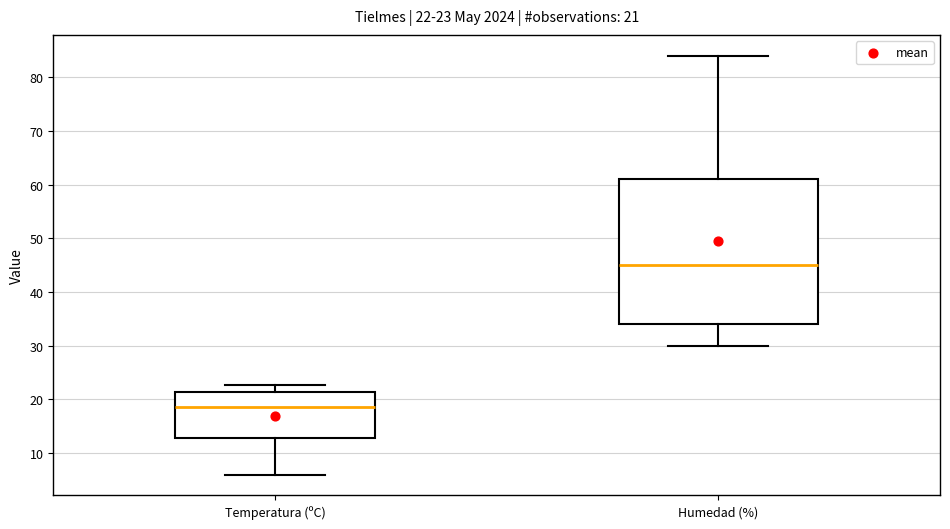

Which box is the tallest, from its lower edge to its upper edge?

Humedad (%)